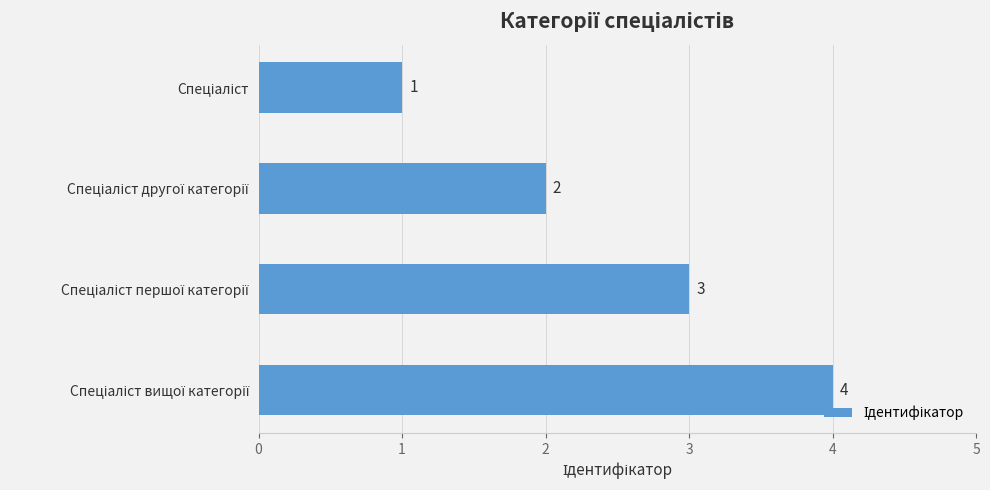

What is the sum of all values?

10